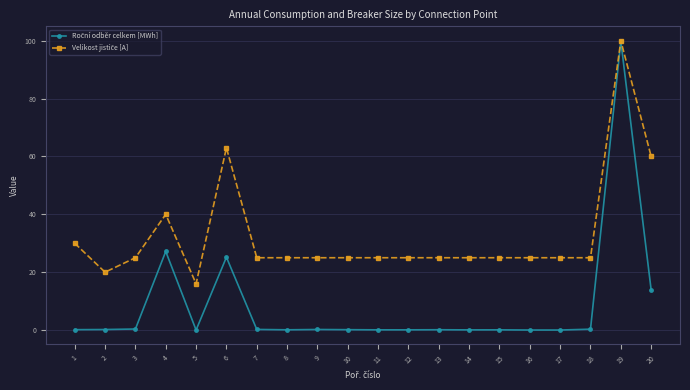

At how many categories does at least one series exceed 6?

20